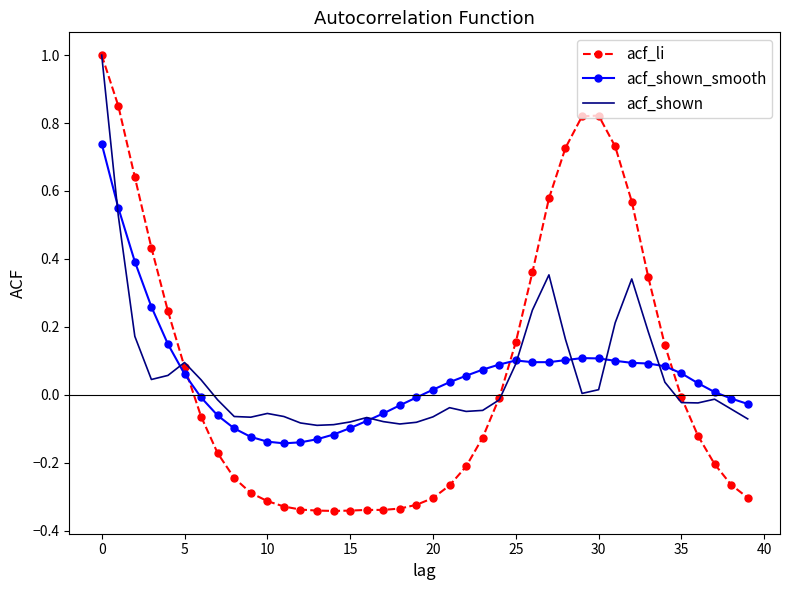

What is the greatest value displayed?

1.0